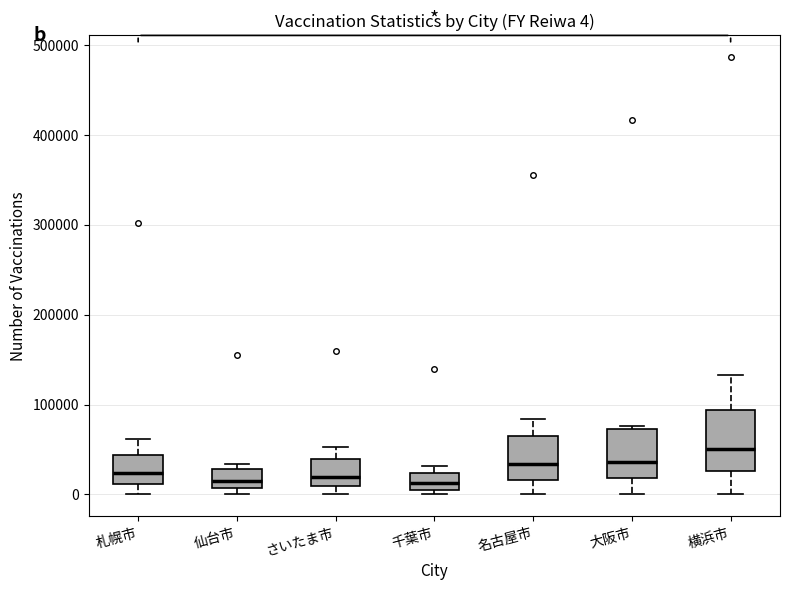

Which box's median line is the highest?

横浜市